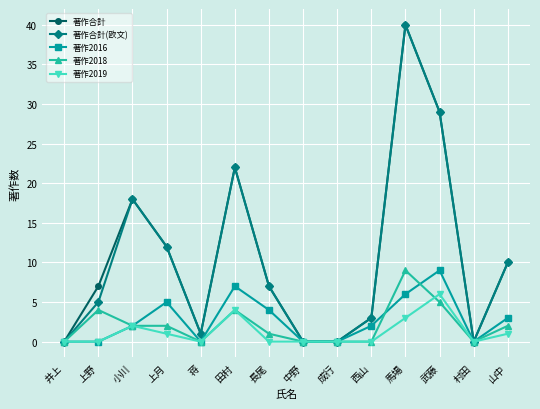

What position from the right is 村田?

2